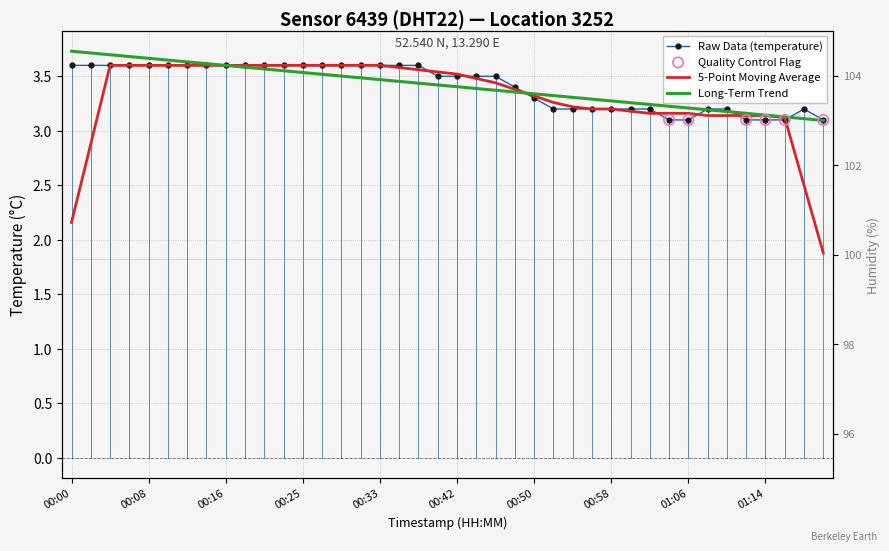

What is the ratio of the value at 01:04 to the value at 00:31?

0.9